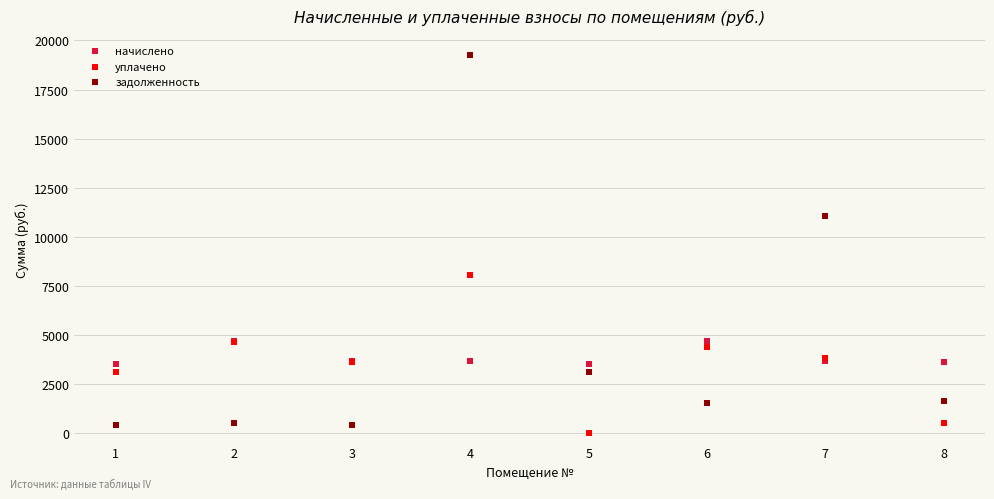

Which series contains the highest Y value?

задолженность